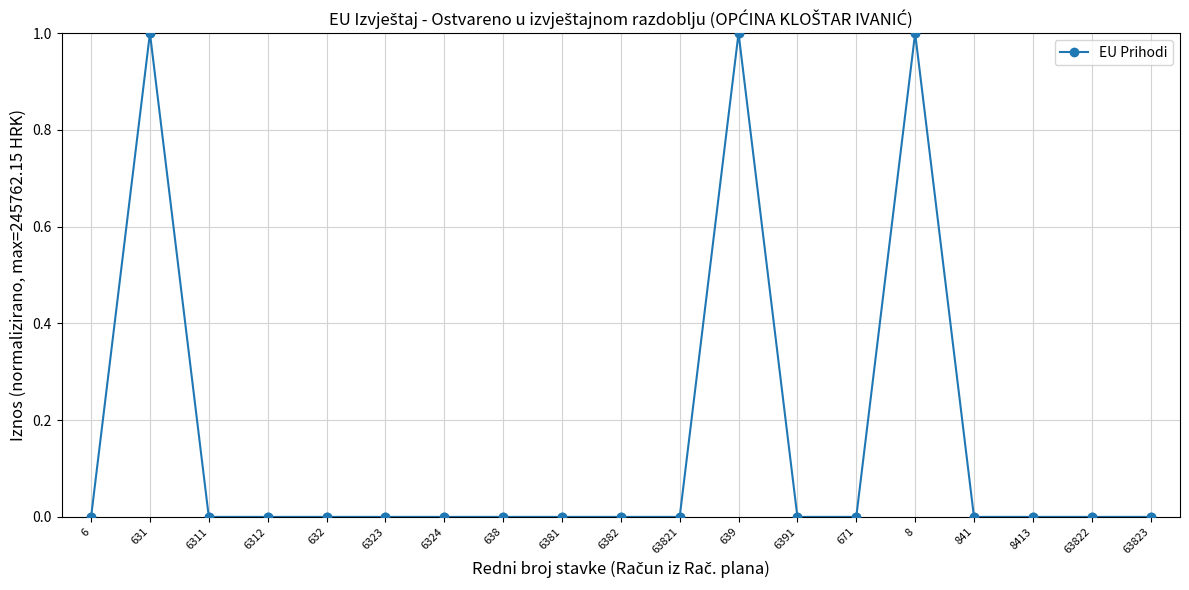

Between 639 and 6391, which is larger?

639